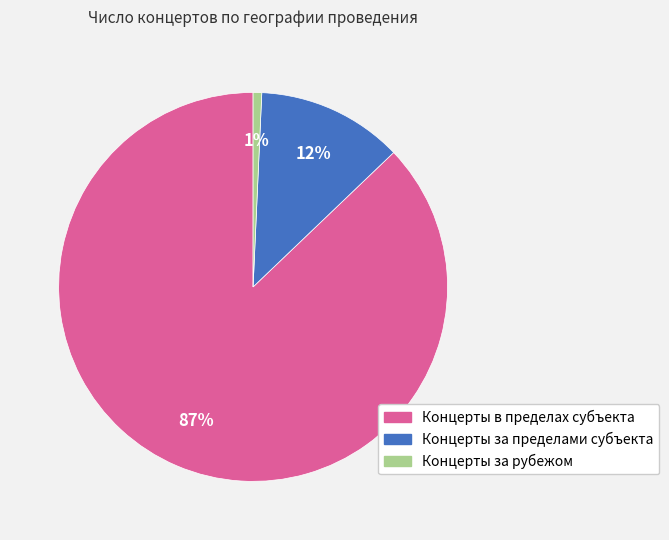

Which category accounts for the majority?

Концерты в пределах субъекта